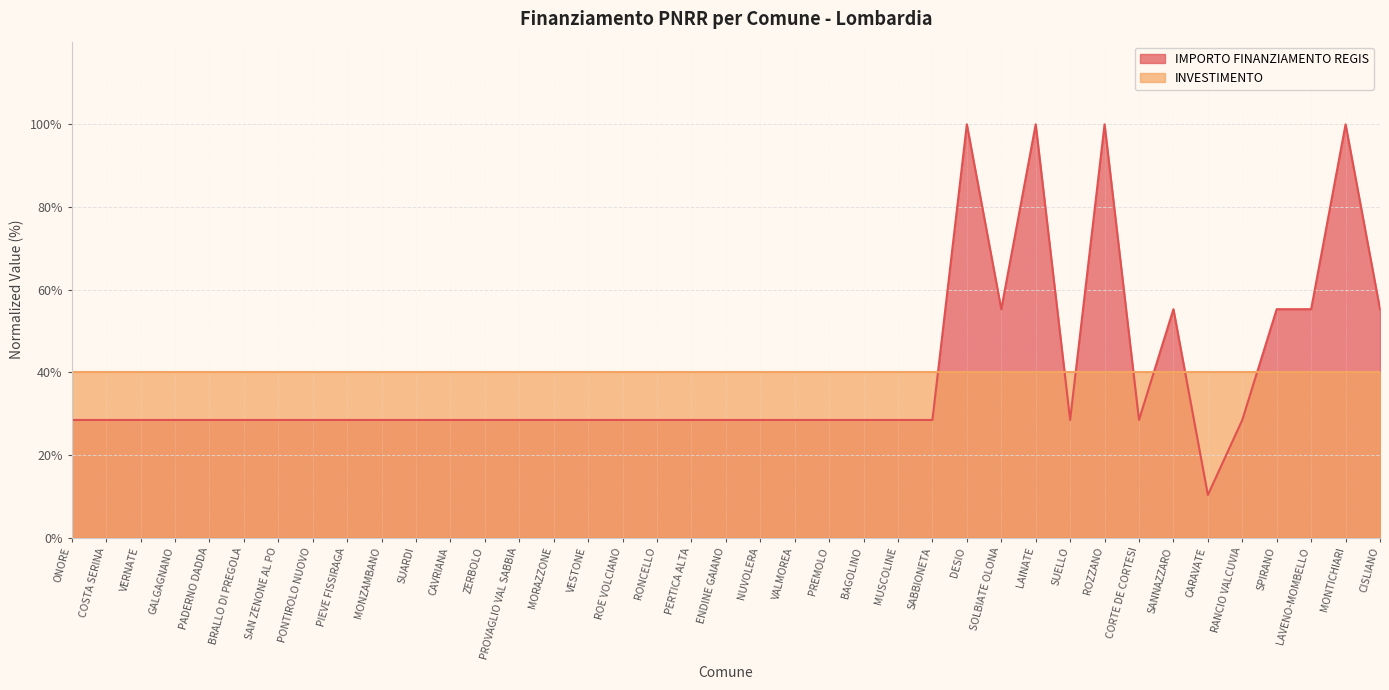

What is the smallest value displayed?

10.3